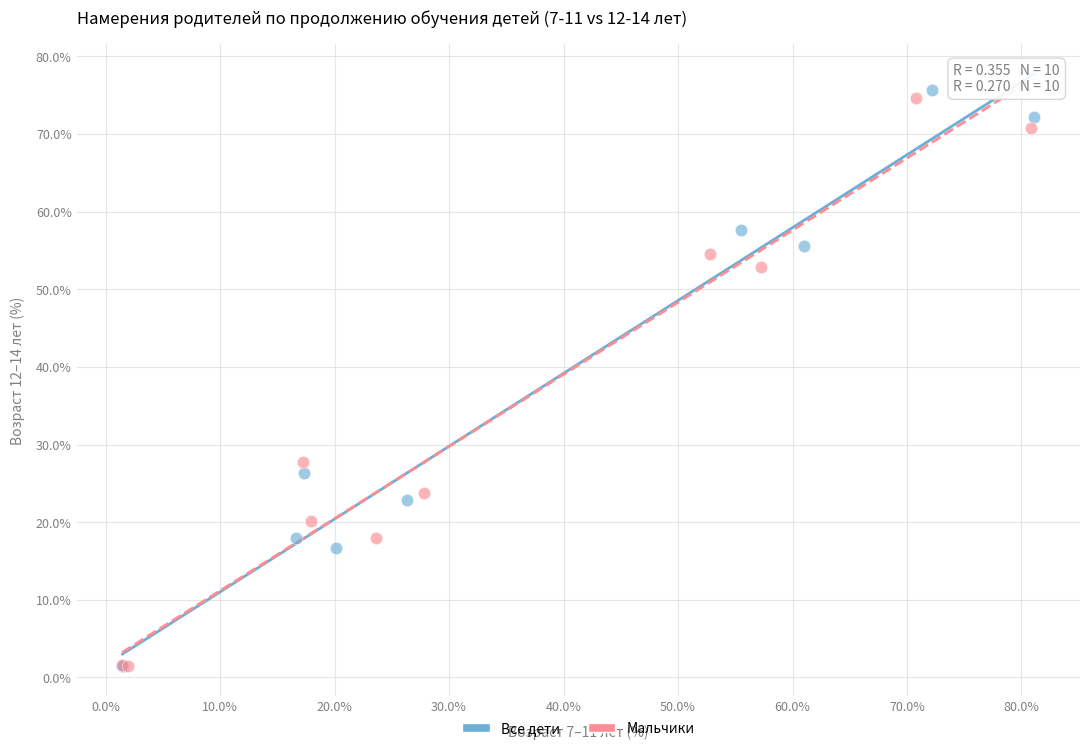

What are all the series names shown in the legend?

Все дети, Мальчики